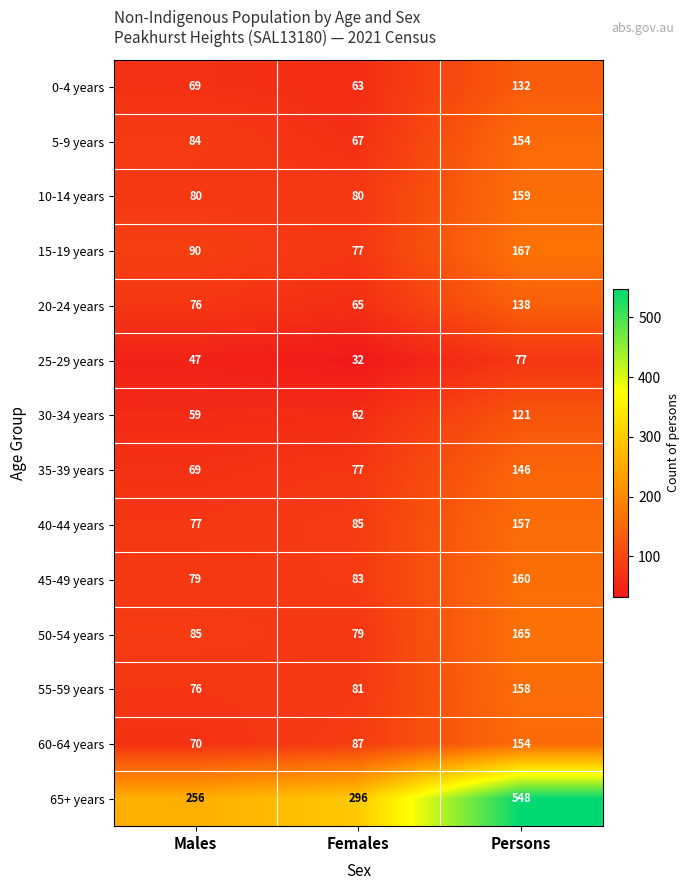

What is the difference between the maximum and minimum values in the 65+ years series?

292